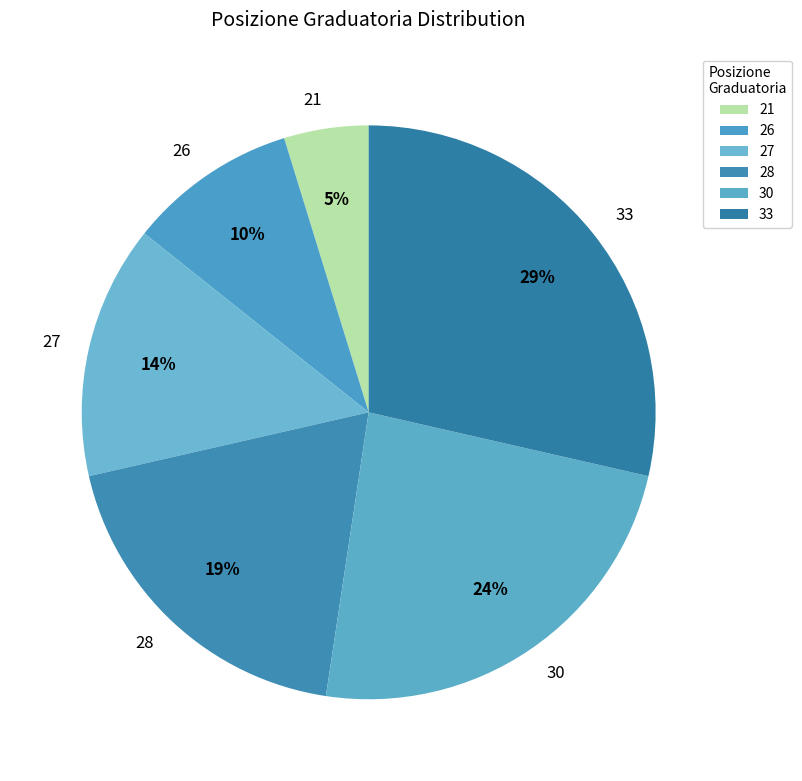

To the nearest percent, what portion does 21 represent?

5%